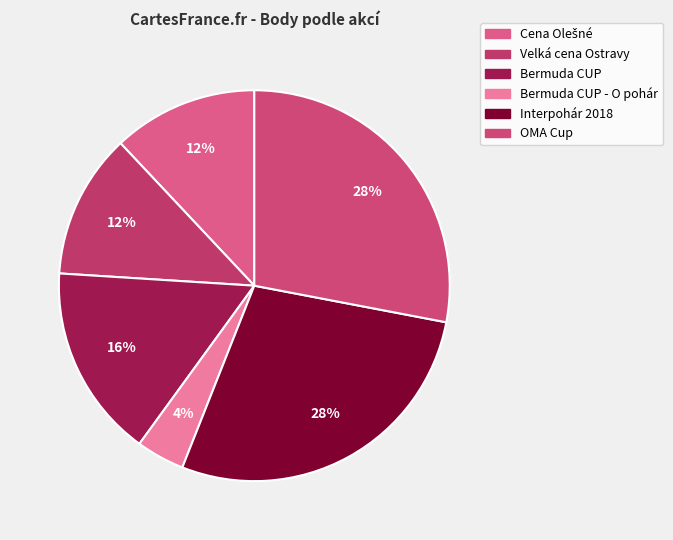

How many slices are in this pie chart?

6